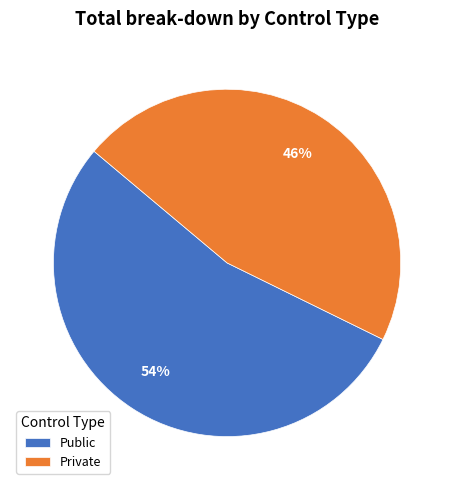

What is the smallest slice in the pie chart?

Private